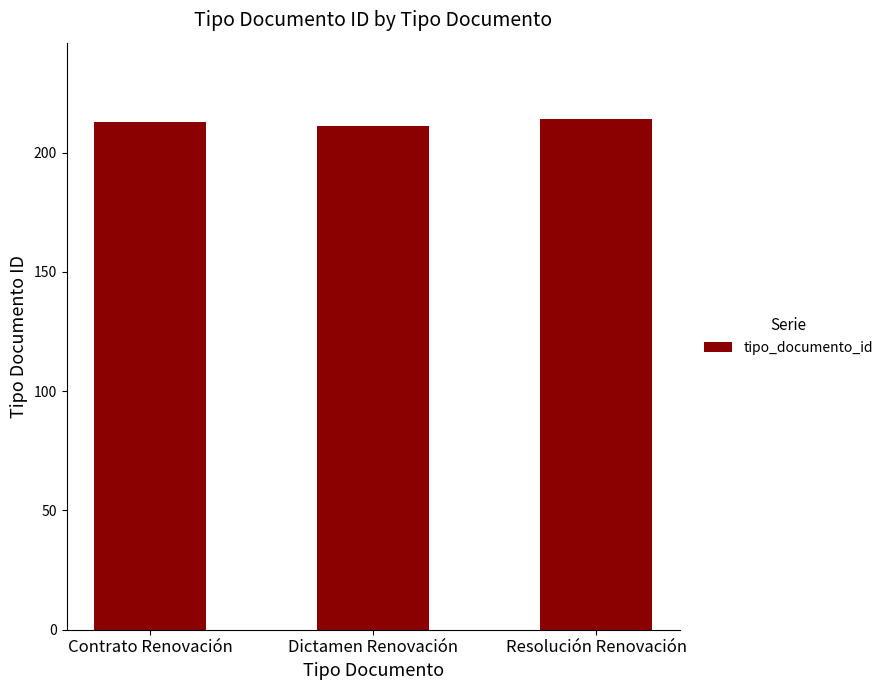

What is the approximate value at Resolución Renovación?

214